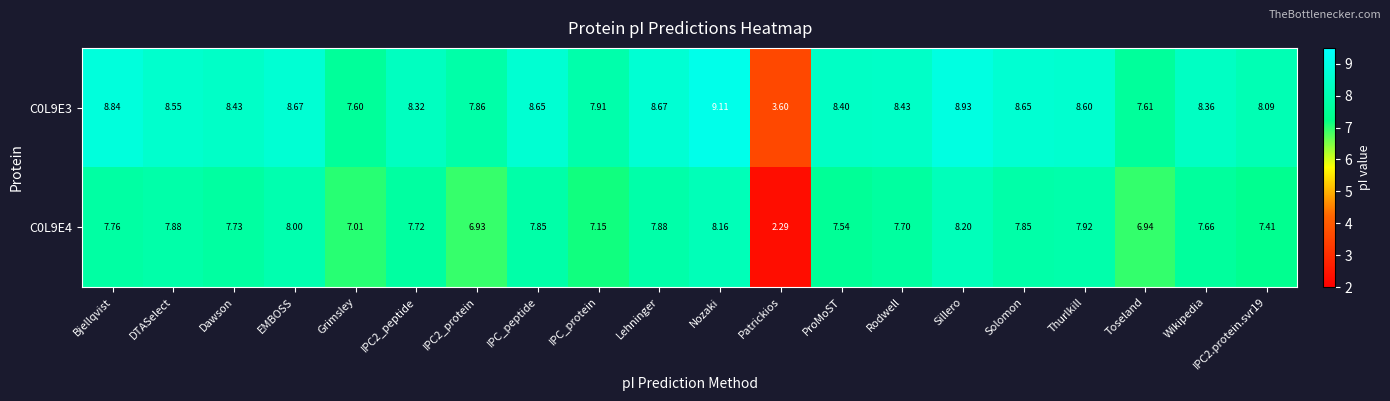

What is the difference between the highest and lowest values at IPC_peptide?

0.8